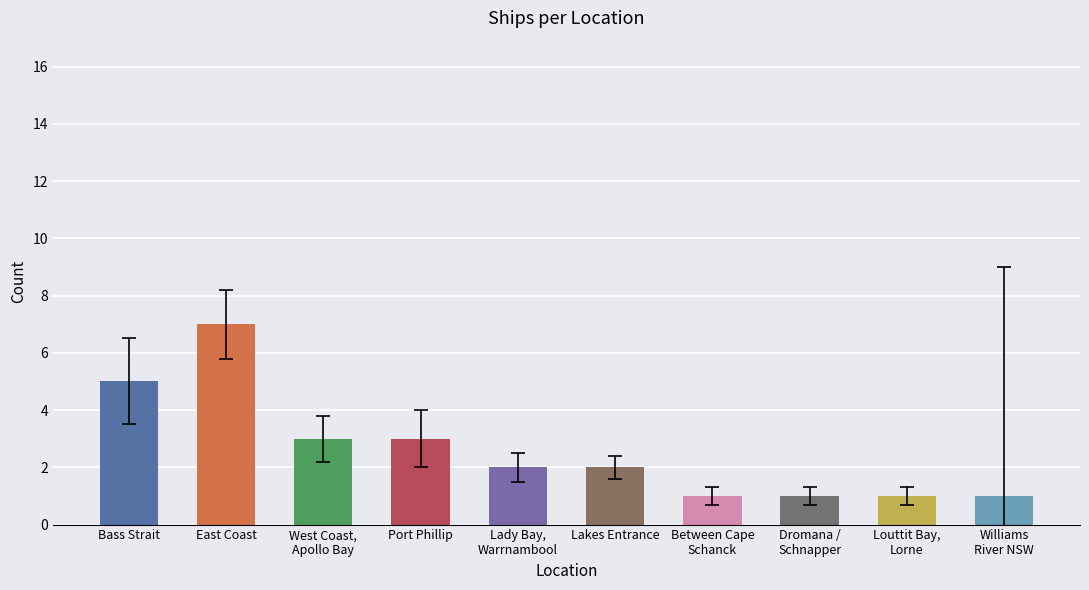

Are the bars grouped side by side (vs. stacked)?

No